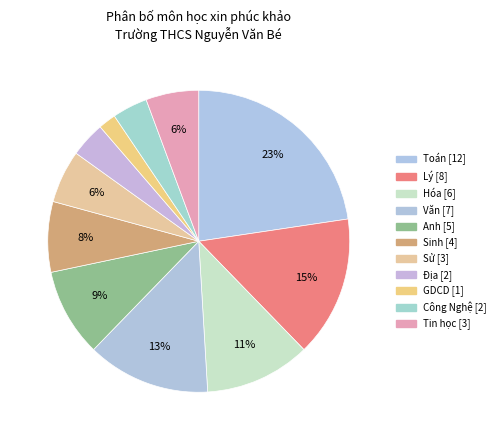

Approximately how many times larger is the value at Tin học compared to Hóa?

0.5